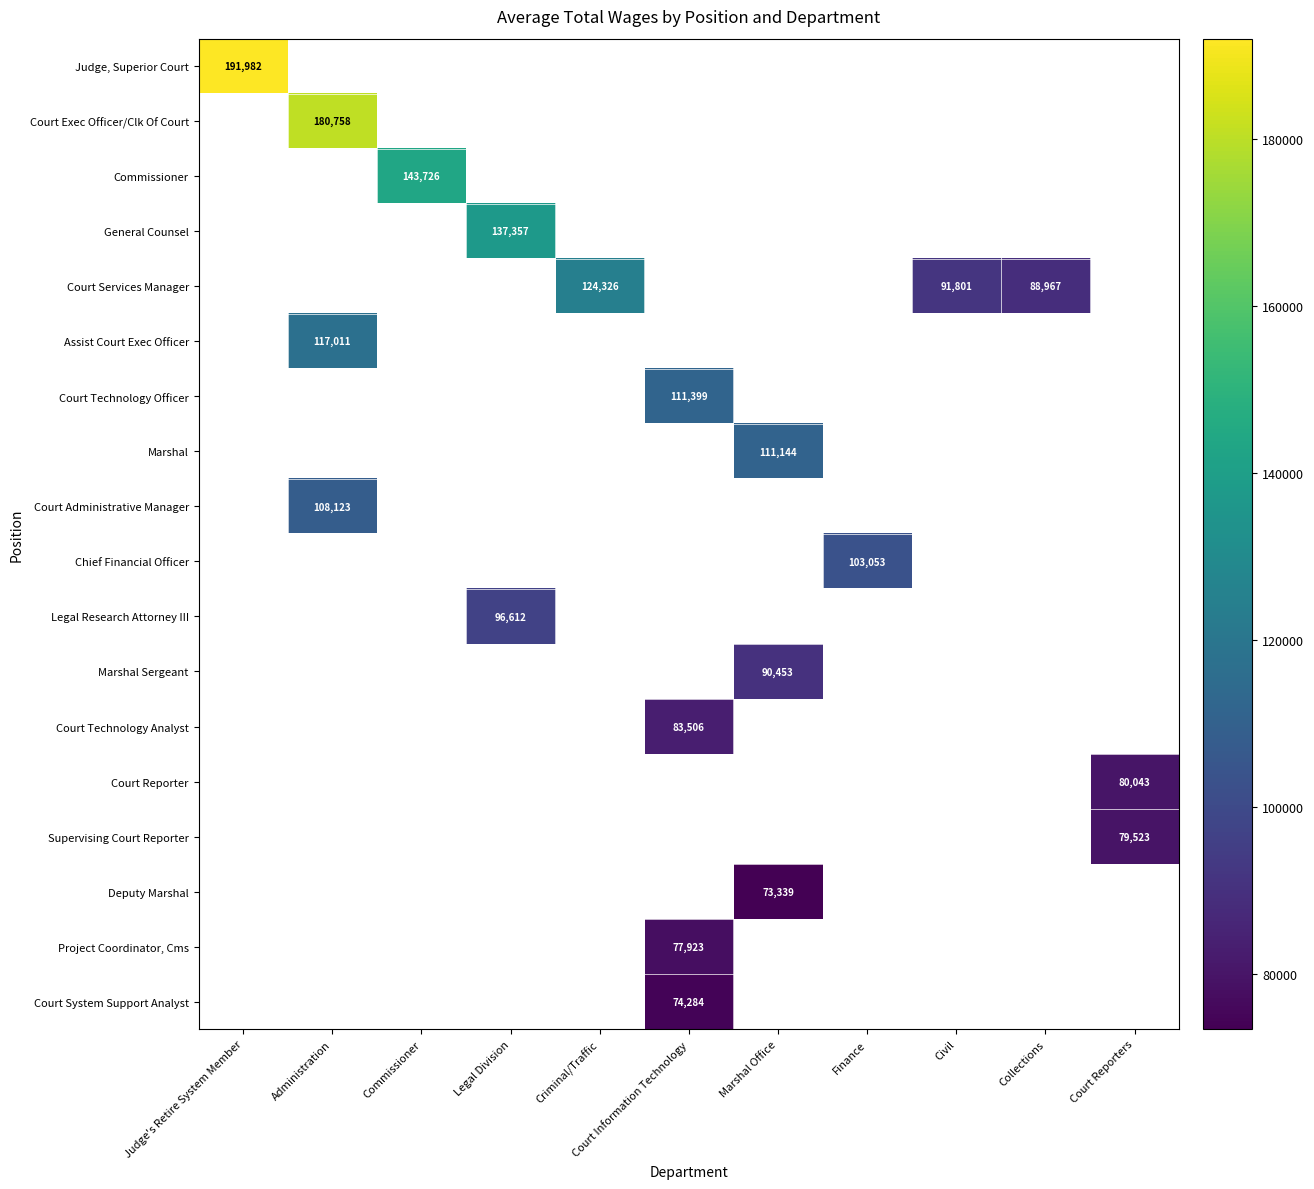

List the series in order of their peak value, highest first.

Judge, Superior Court, Court Exec Officer/Clk Of Court, Commissioner, General Counsel, Court Services Manager, Assist Court Exec Officer, Court Technology Officer, Marshal, Court Administrative Manager, Chief Financial Officer, Legal Research Attorney III, Marshal Sergeant, Court Technology Analyst, Court Reporter, Supervising Court Reporter, Deputy Marshal, Project Coordinator, Cms, Court System Support Analyst